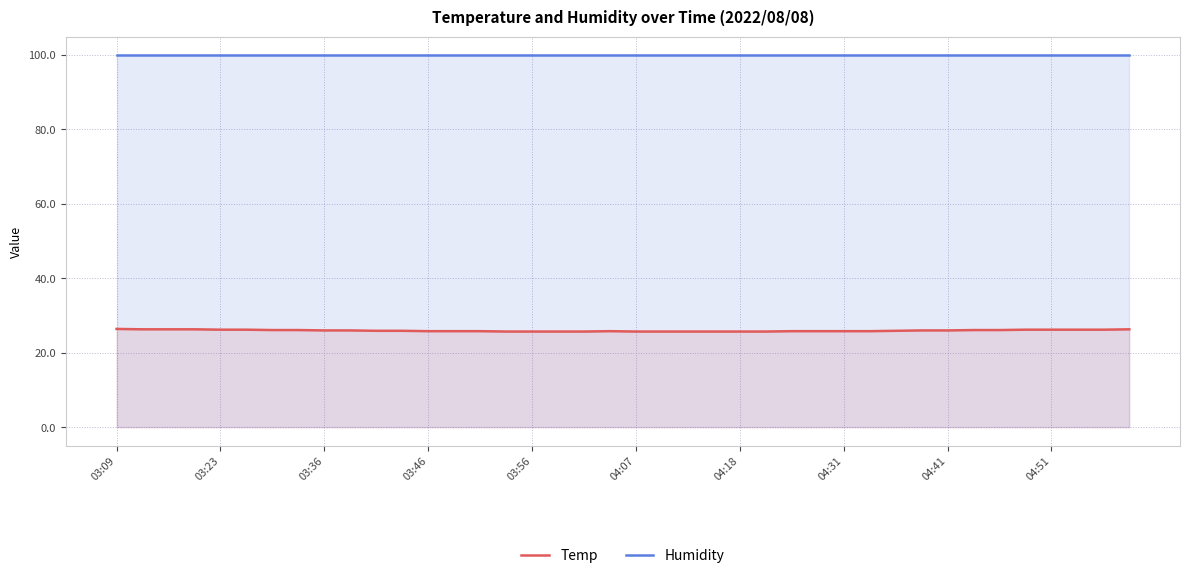

At which category is the sum across all series the highest?

03:09